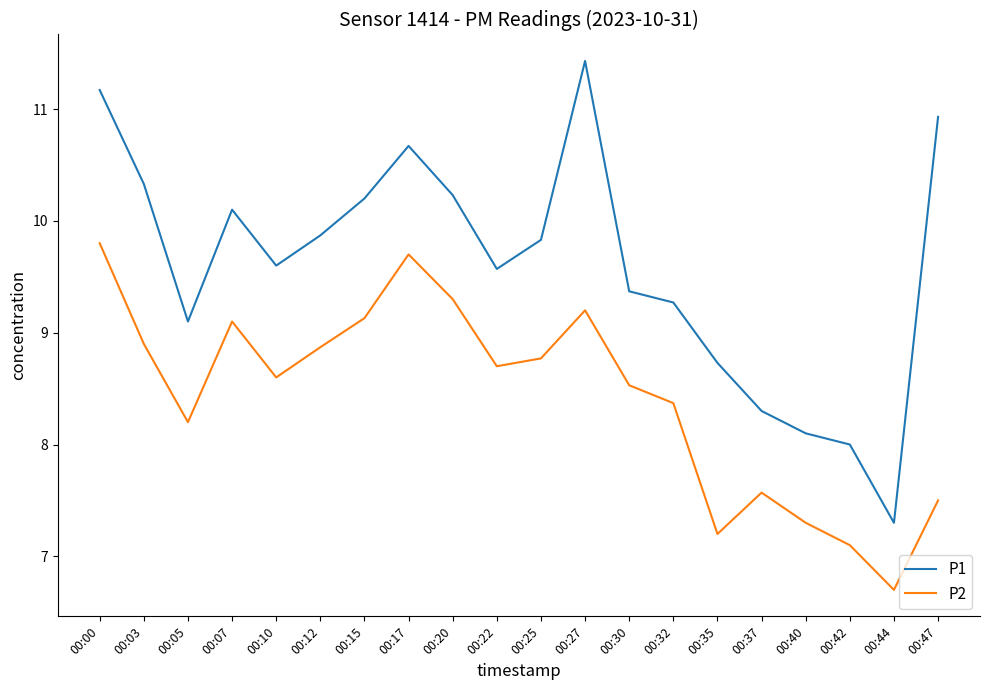

What are all the series names shown in the legend?

P1, P2